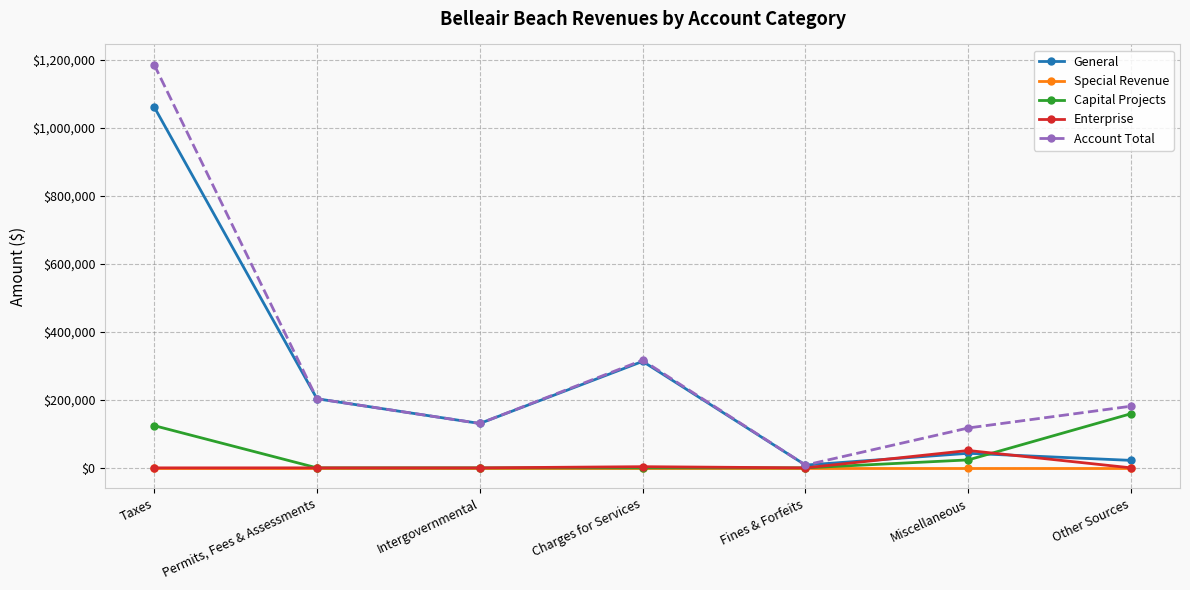

What is the label of the 1st point from the right?

Other Sources